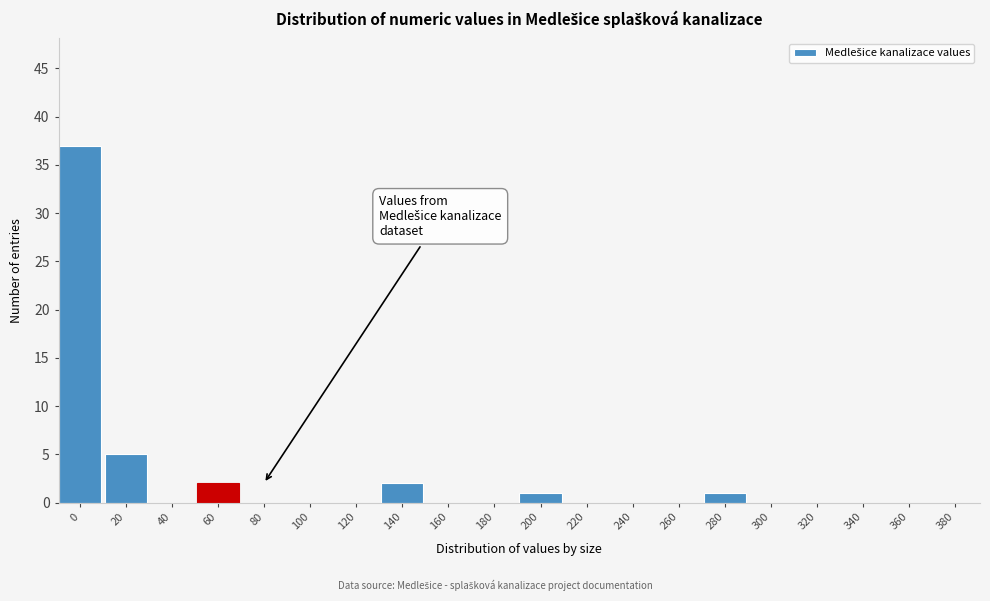

Reading right to left, extract all data points from this chart.

380=0	360=0	340=0	320=0	300=0	280=1	260=0	240=0	220=0	200=1	180=0	160=0	140=2	120=0	100=0	80=0	60=2	40=0	20=5	0=37